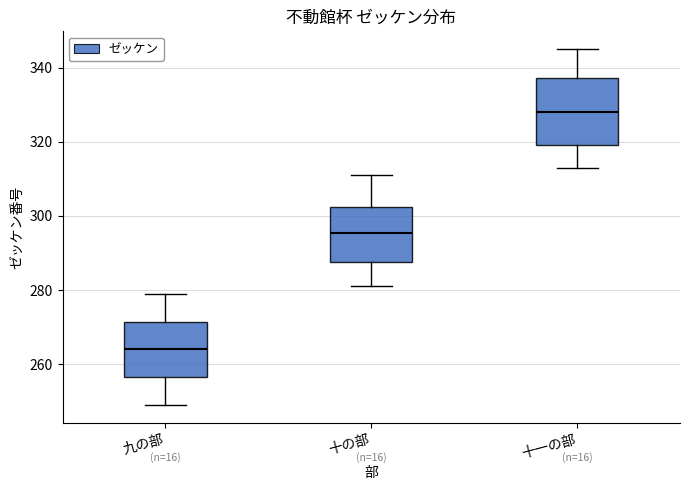

Which box is the tallest, from its lower edge to its upper edge?

十一の部